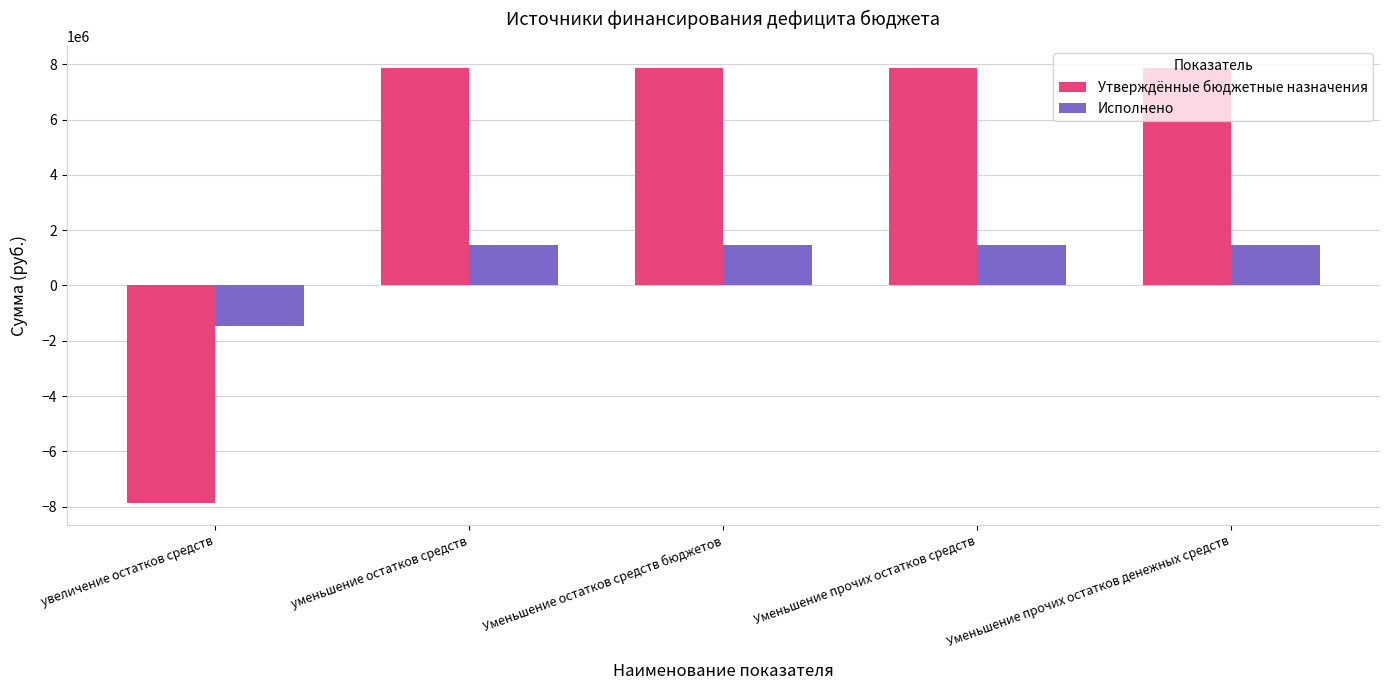

How many categories are shown in the chart?

5